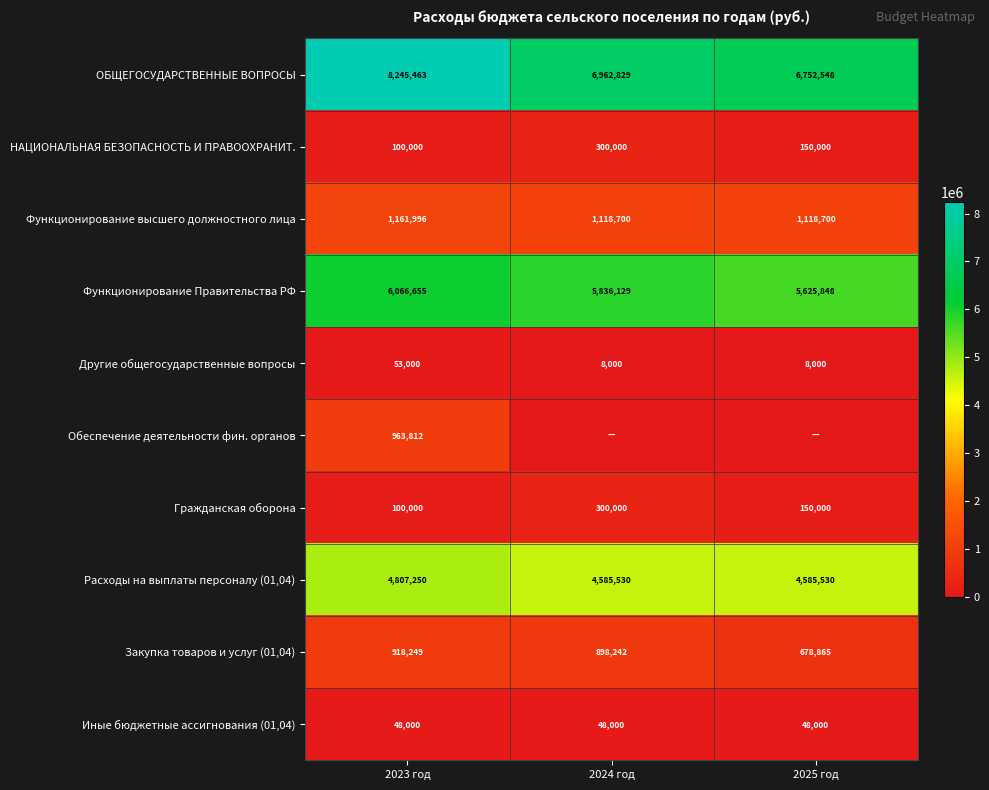

What is the average value of the Гражданская оборона series?

183333